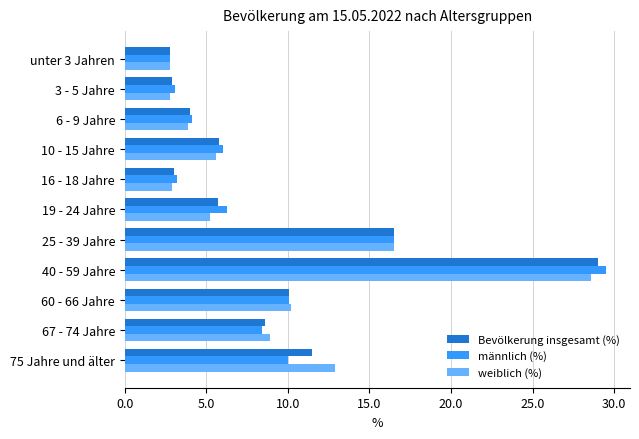

At which label does weiblich (%) reach its peak?

40 - 59 Jahre